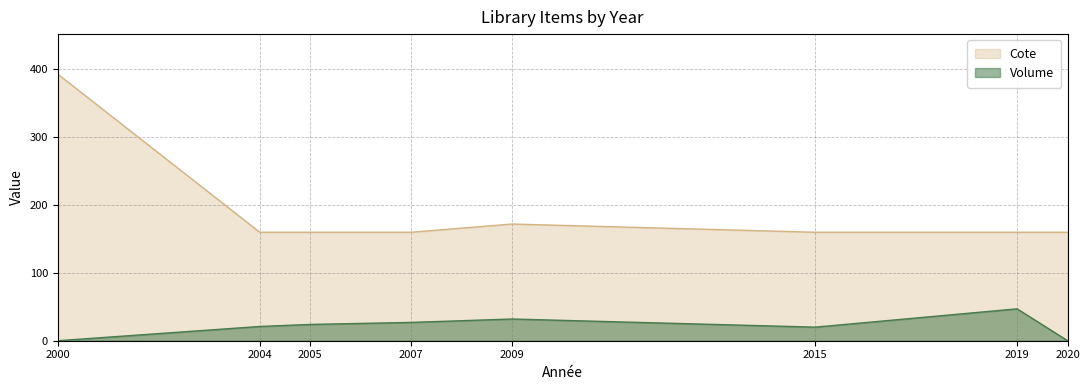

How many values in the Volume series exceed 24?

3